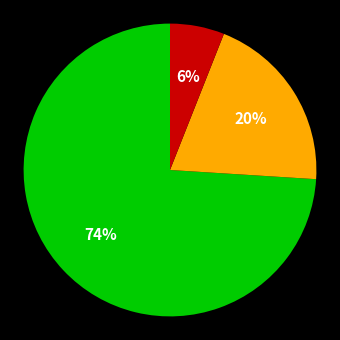

To the nearest percent, what is the difference between the largest and smallest slice percentages?

68%